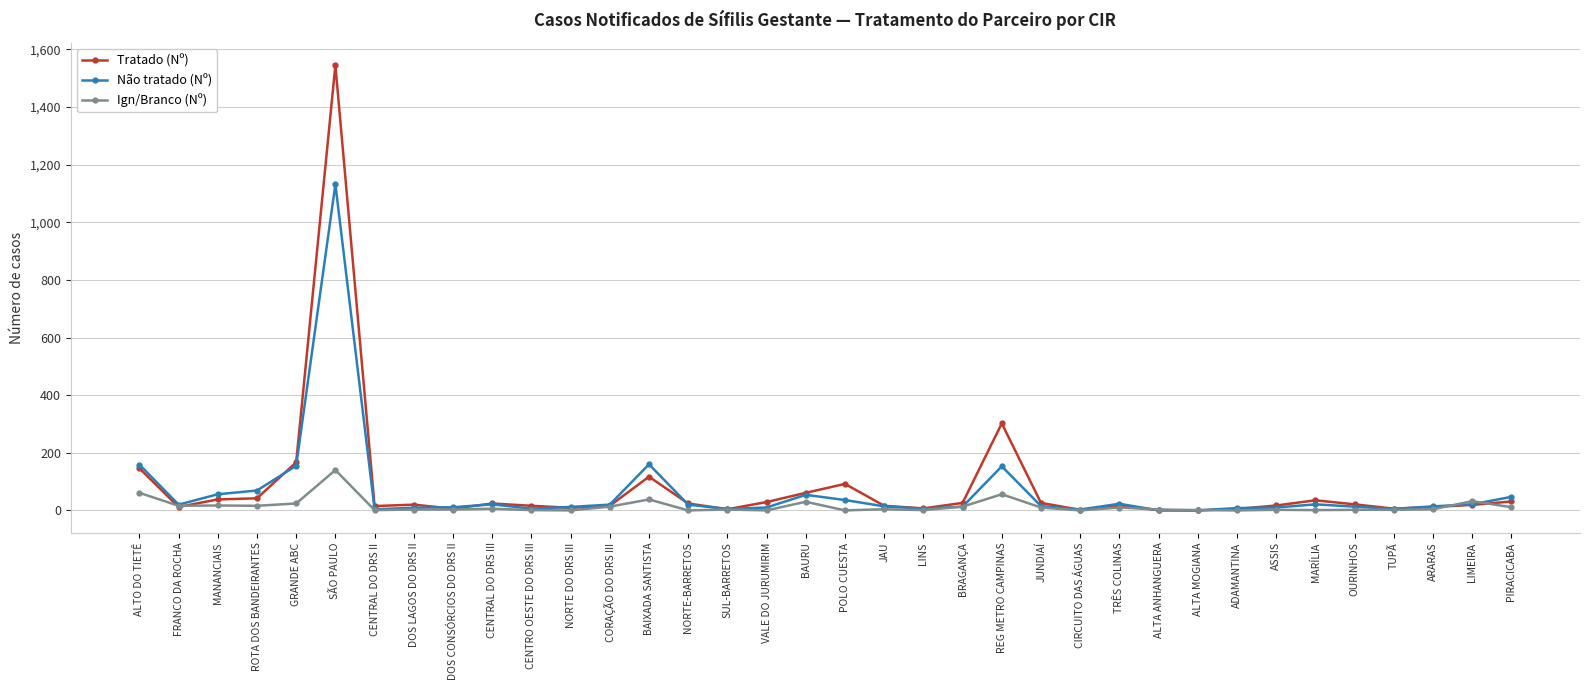

Rank the series by their average value, from highest to lowest.

Tratado (Nº), Não tratado (Nº), Ign/Branco (Nº)